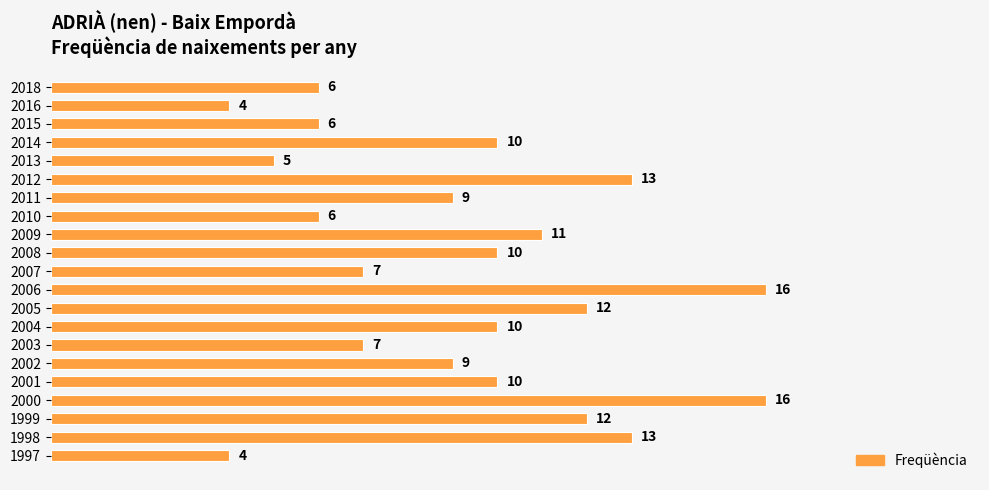

Between 2001 and 2006, which is larger?

2006